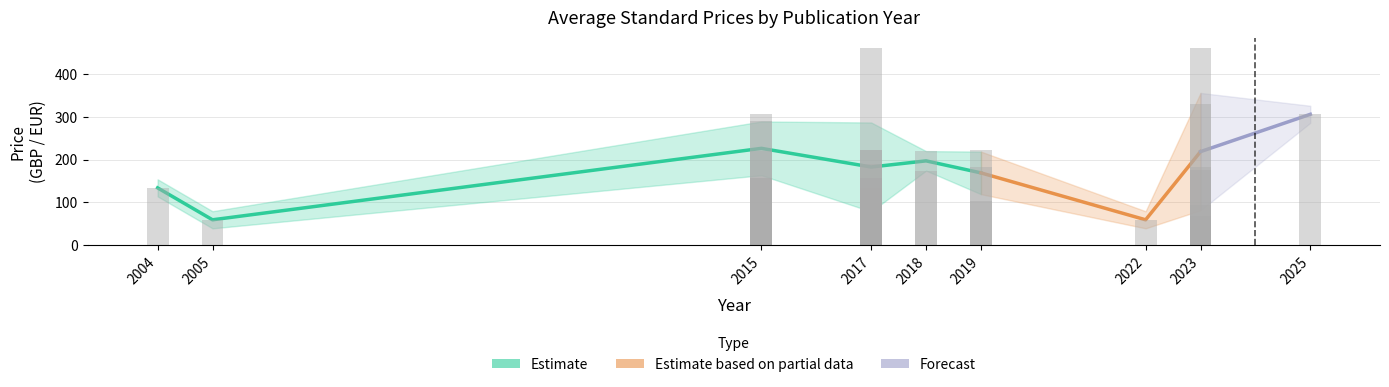

The Price (PRINT) series shows 59.4 at 2022. True or false?

True